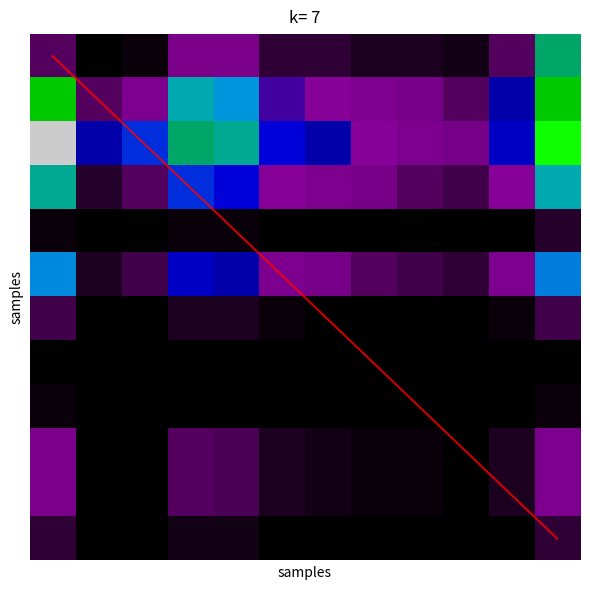

At which category is the sum across all series the highest?

11